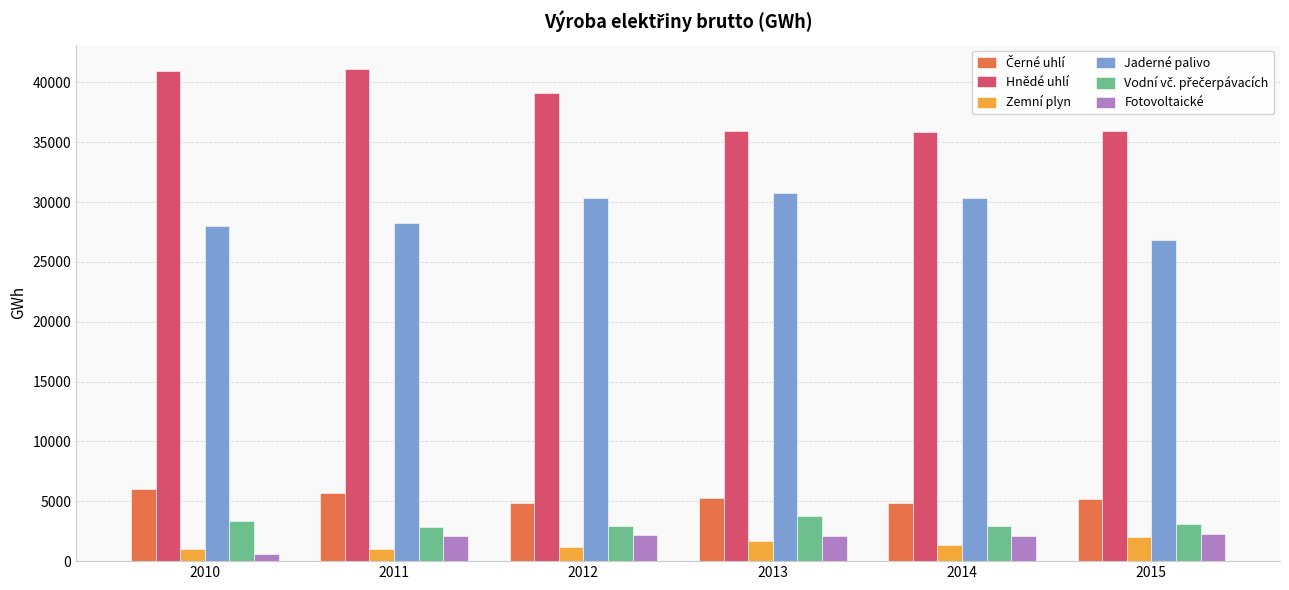

What is the maximum value shown in the chart?

41092.2